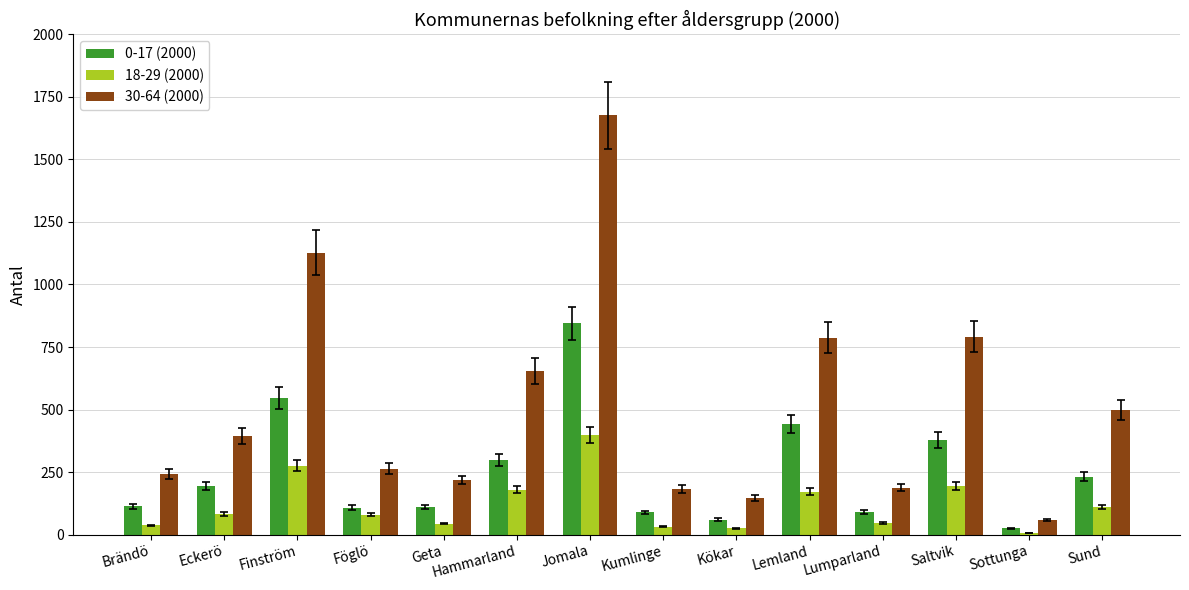

What is the minimum value shown in the chart?

7